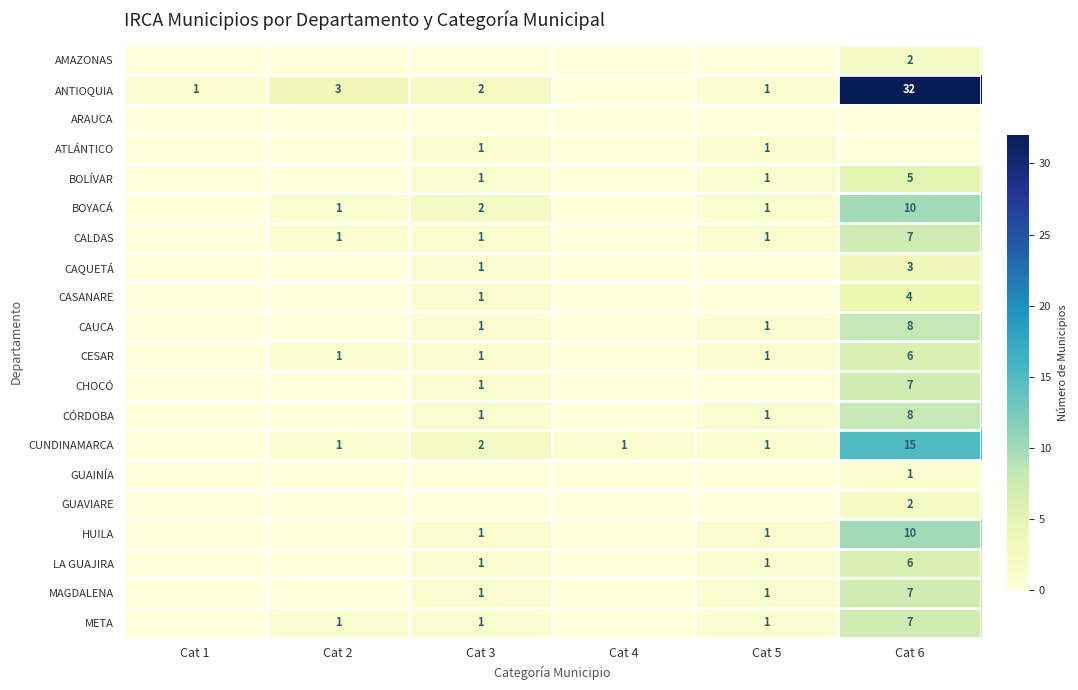

The value of CESAR at Cat 2 is 1. True or false?

True